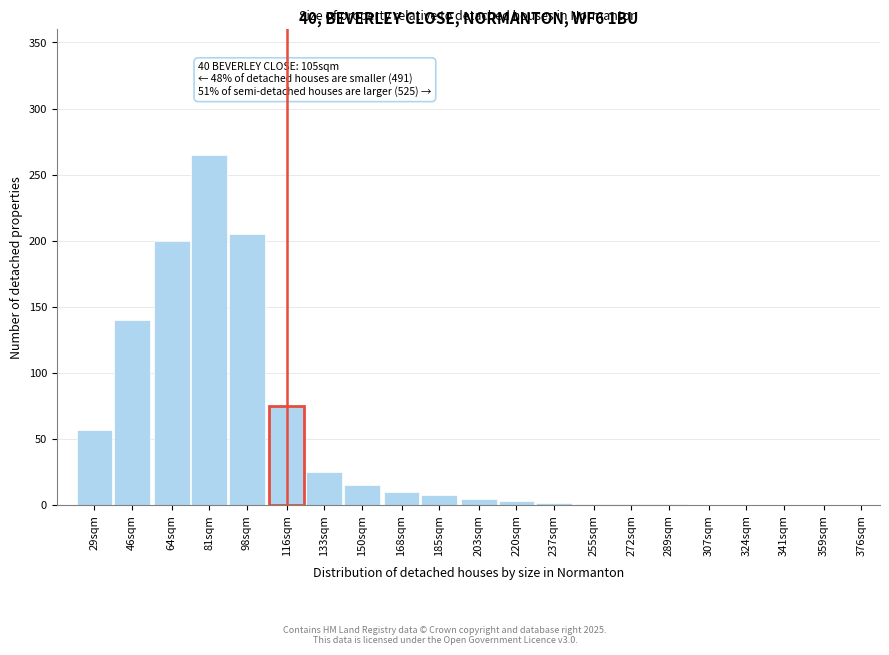

Where is the data nearest to the value 132?

46sqm